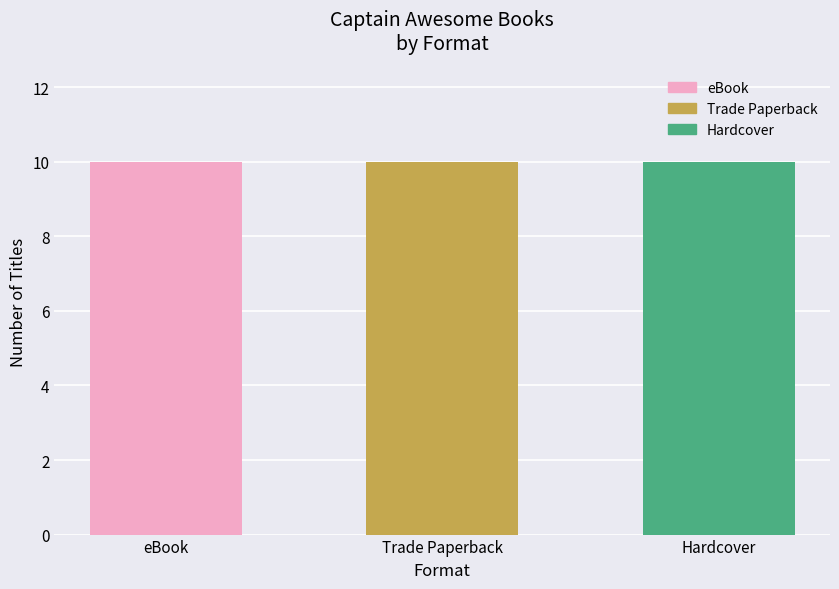

How many distinct data groups are displayed?

3